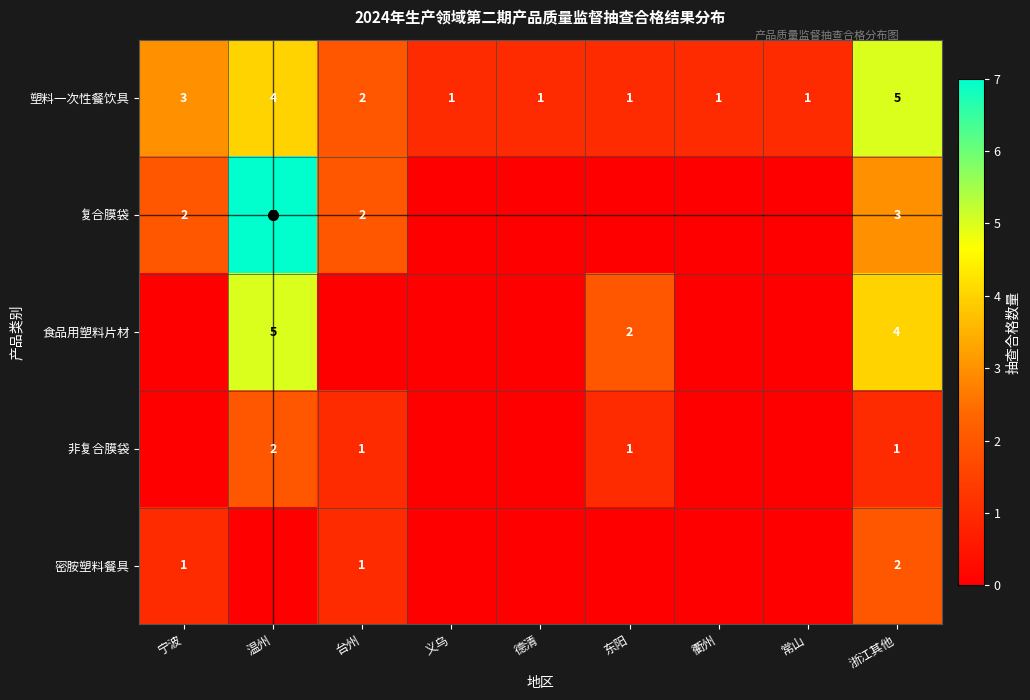

The value of 塑料一次性餐饮具 at 宁波 is 5. True or false?

False